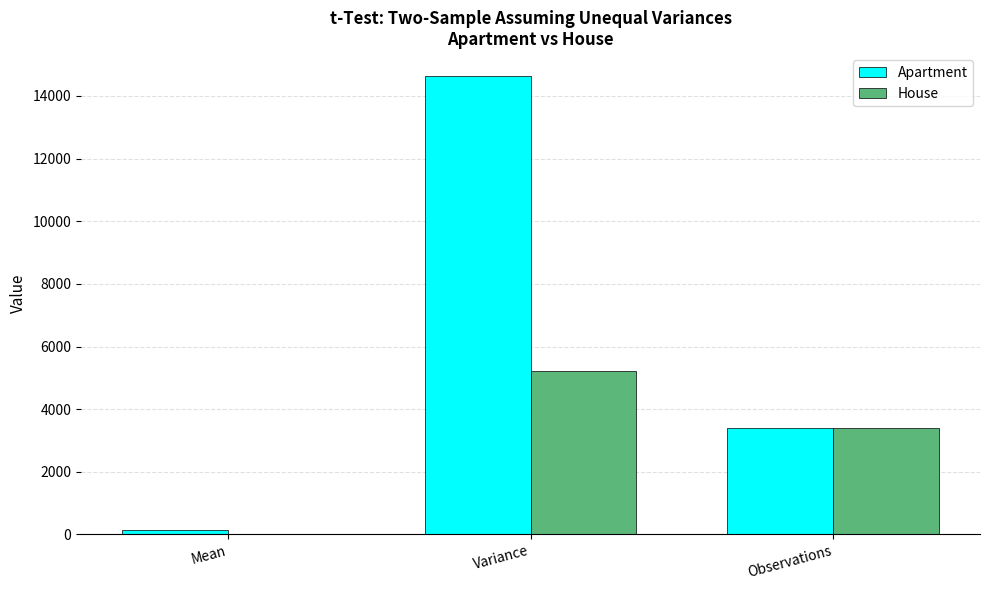

How many groups of bars are there?

3